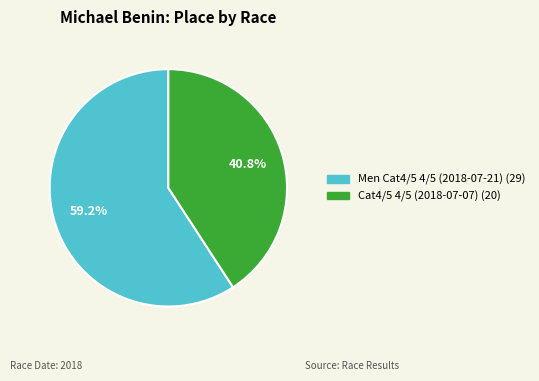

Is the sum of Cat4/5 4/5 (2018-07-07) and Men Cat4/5 4/5 (2018-07-21) greater than half?

Yes